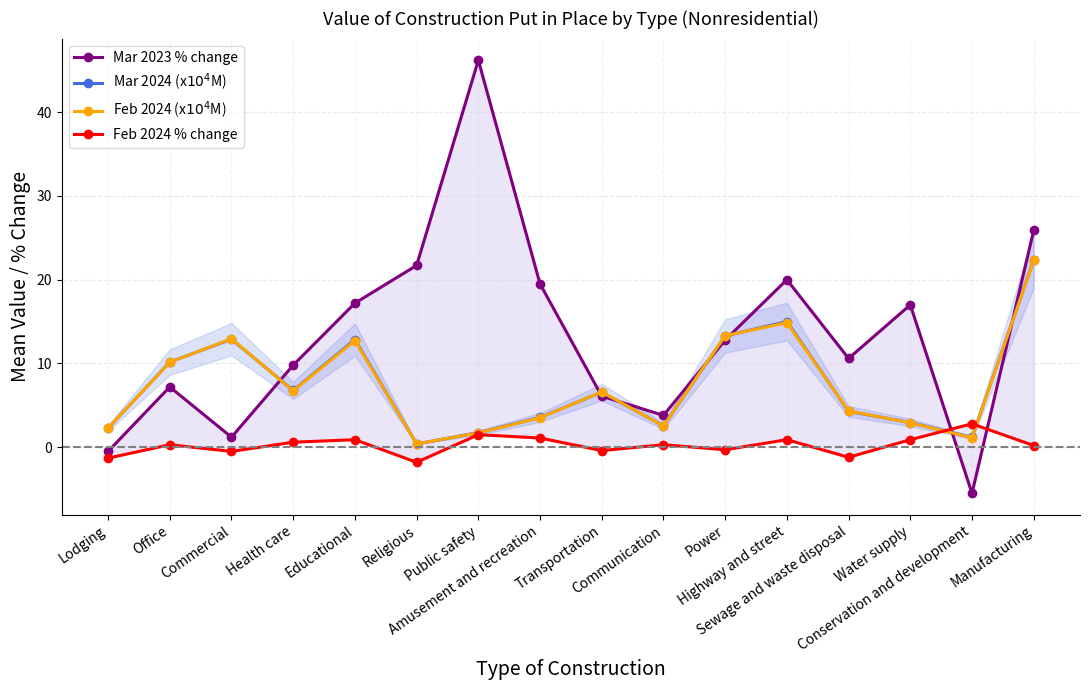

What is the maximum value for Mar 2023 % change?

46.2